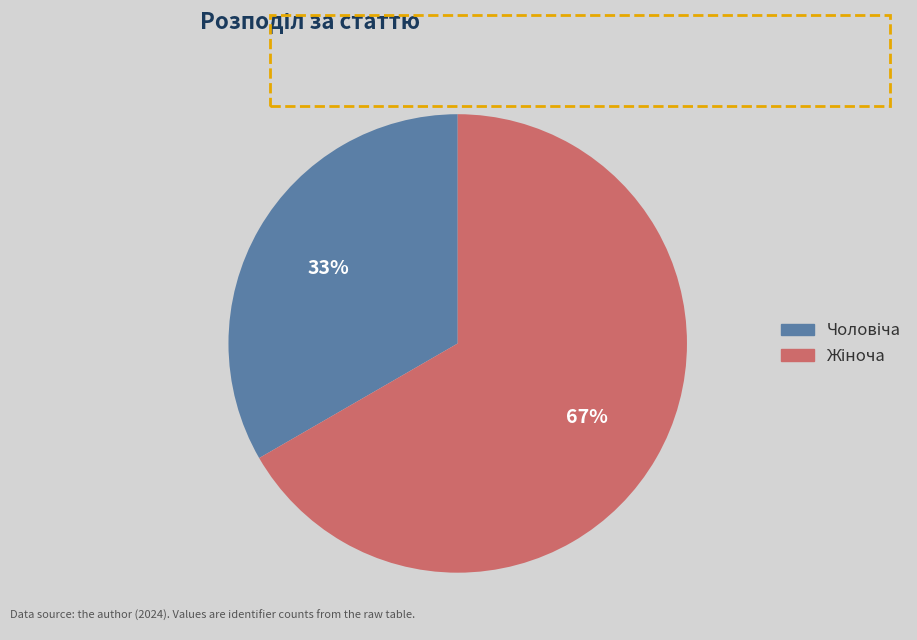

To the nearest percent, what is the average slice percentage?

50%